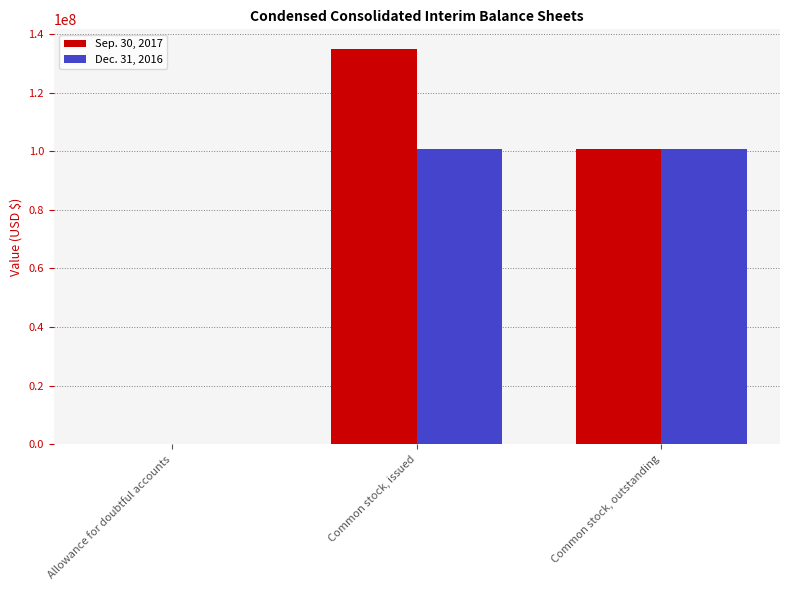

True or false: Dec. 31, 2016 has a value of 47880817 at Allowance for doubtful accounts.

False